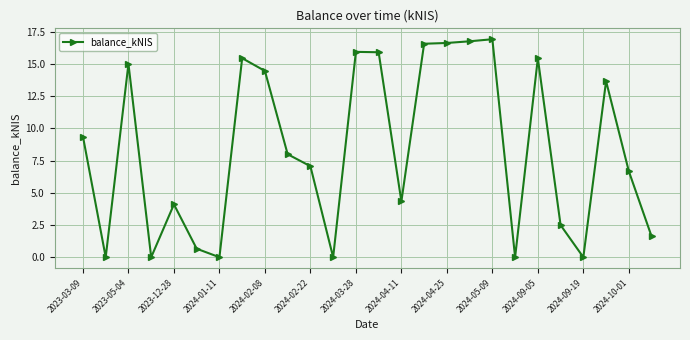

What is the maximum value shown in the chart?

16.9